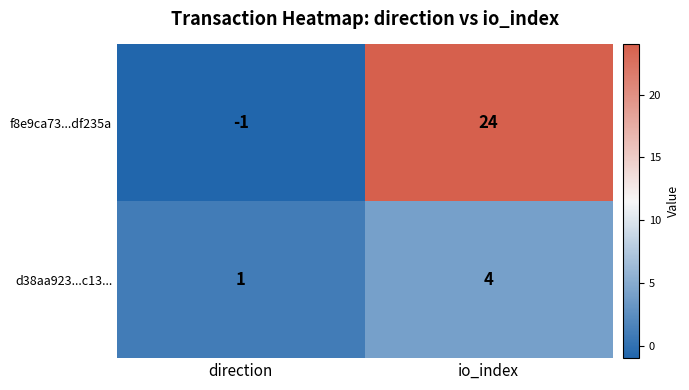

Reading left to right, list all the values displayed in this chart.

f8e9ca73...df235a: direction=-1	io_index=24
d38aa923...c13...: direction=1	io_index=4